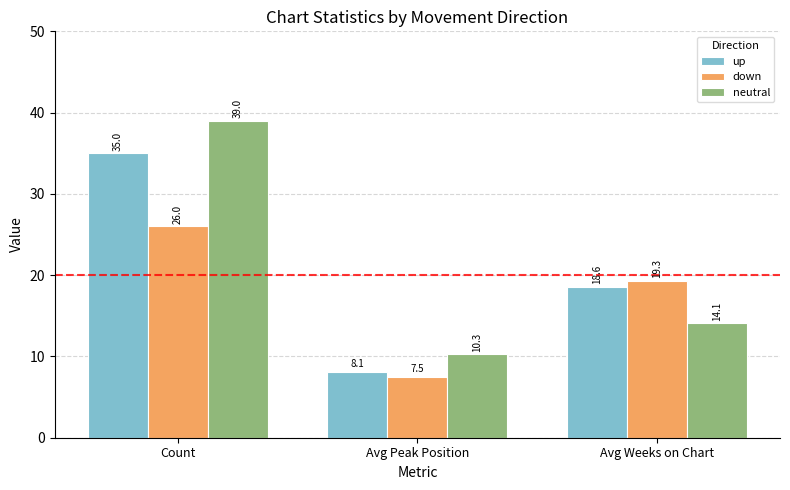

What is the spread (max minus min) of values at Avg Weeks on Chart?

5.2